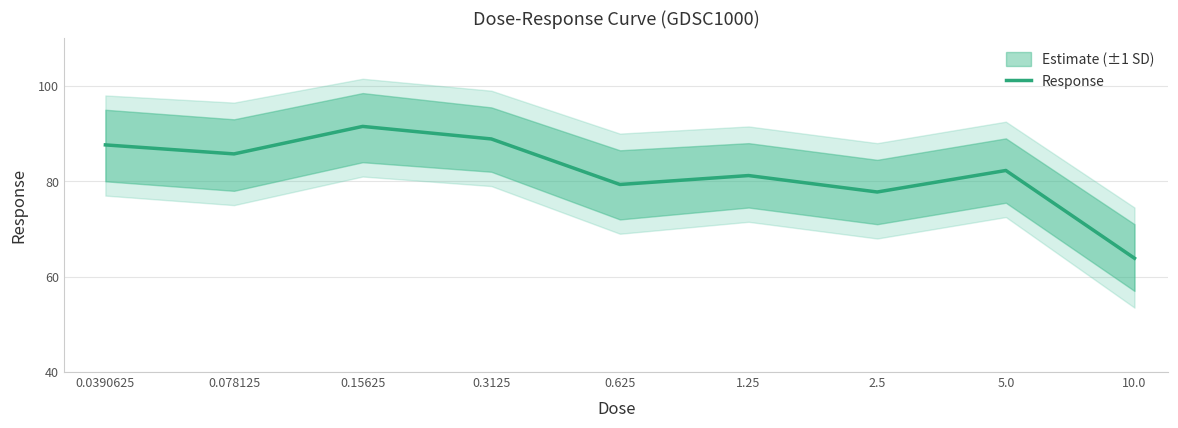

At which category does the data reach its first local peak?

0.15625